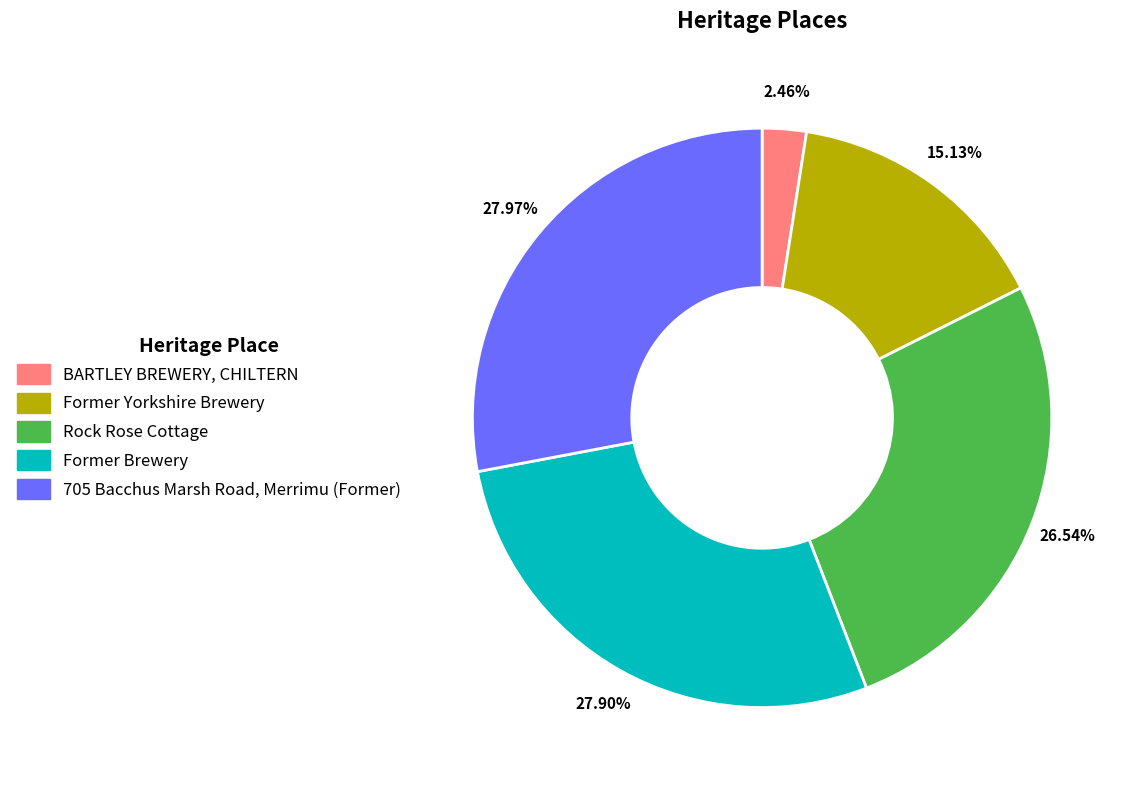

How many slices are in this pie chart?

5